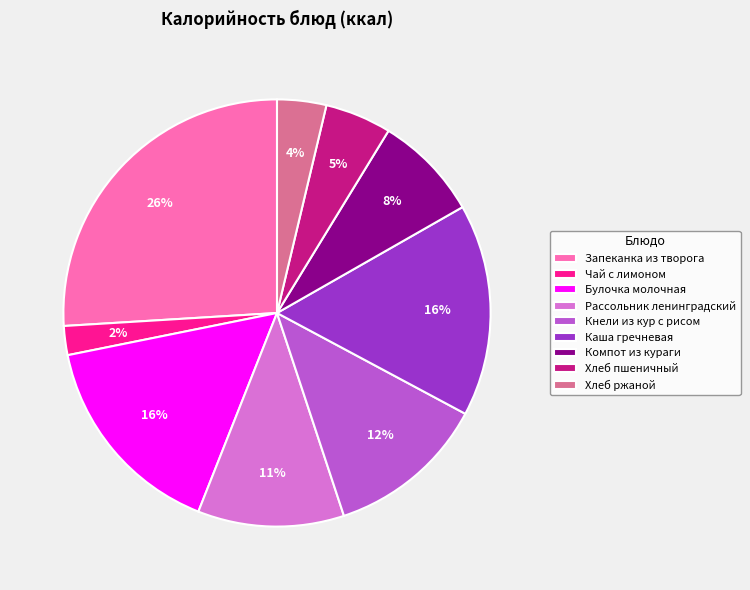

The Рассольник ленинградский slice represents 11% of the pie. True or false?

True